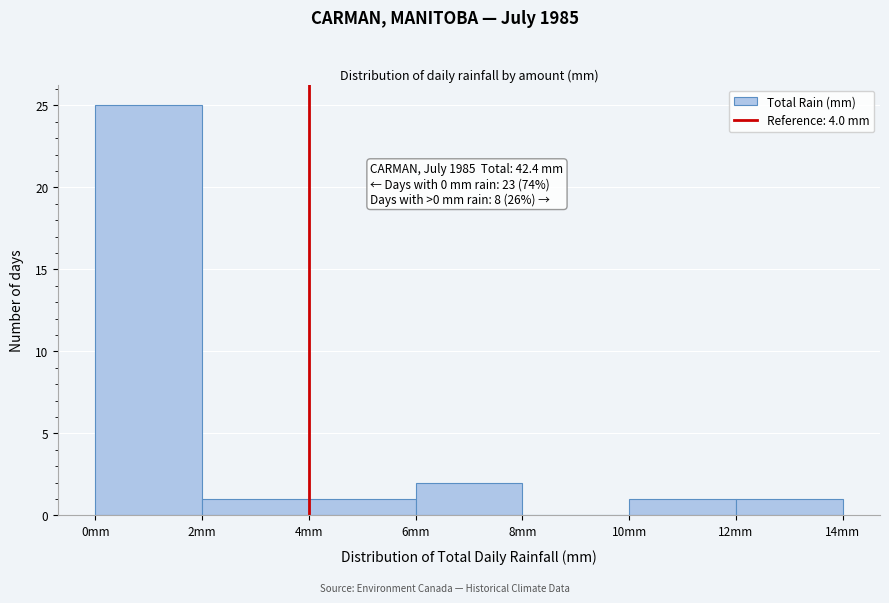

Which range on the x-axis has the tallest bar?

0 to 2